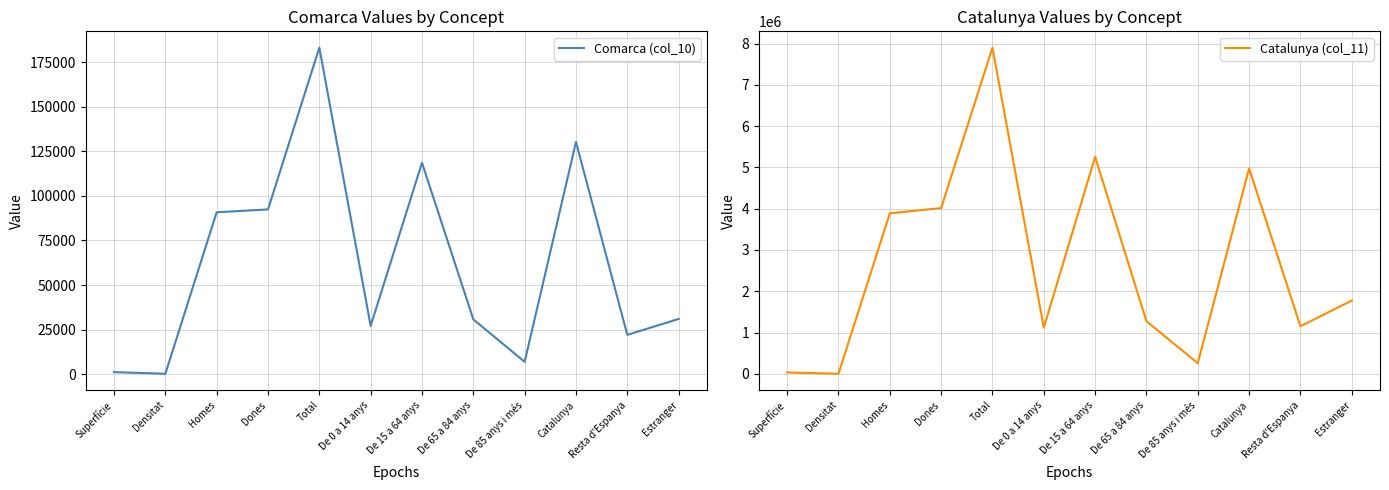

At which label does Comarca (col_10) reach its minimum?

Densitat